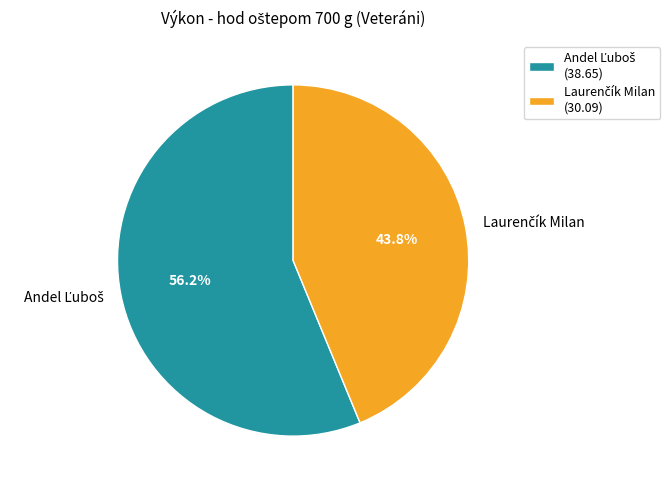

Count the number of slices in the pie.

2